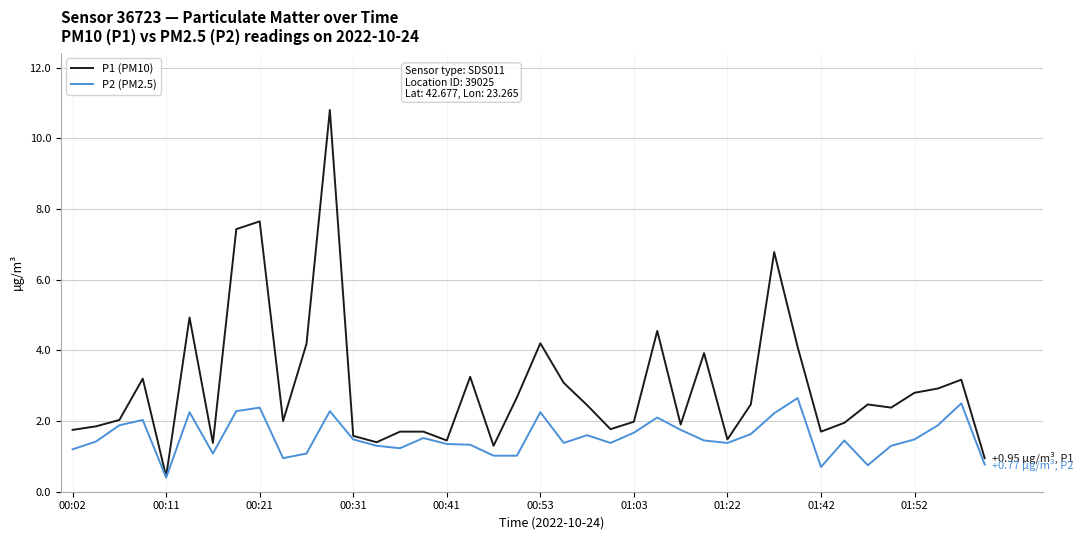

List the series in order of their peak value, lowest first.

P2 (PM2.5), P1 (PM10)